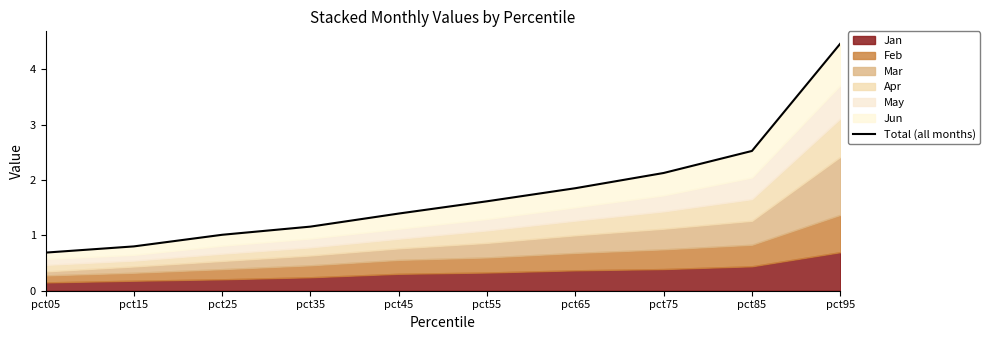

At which label does the data first exceed 1?

pct25